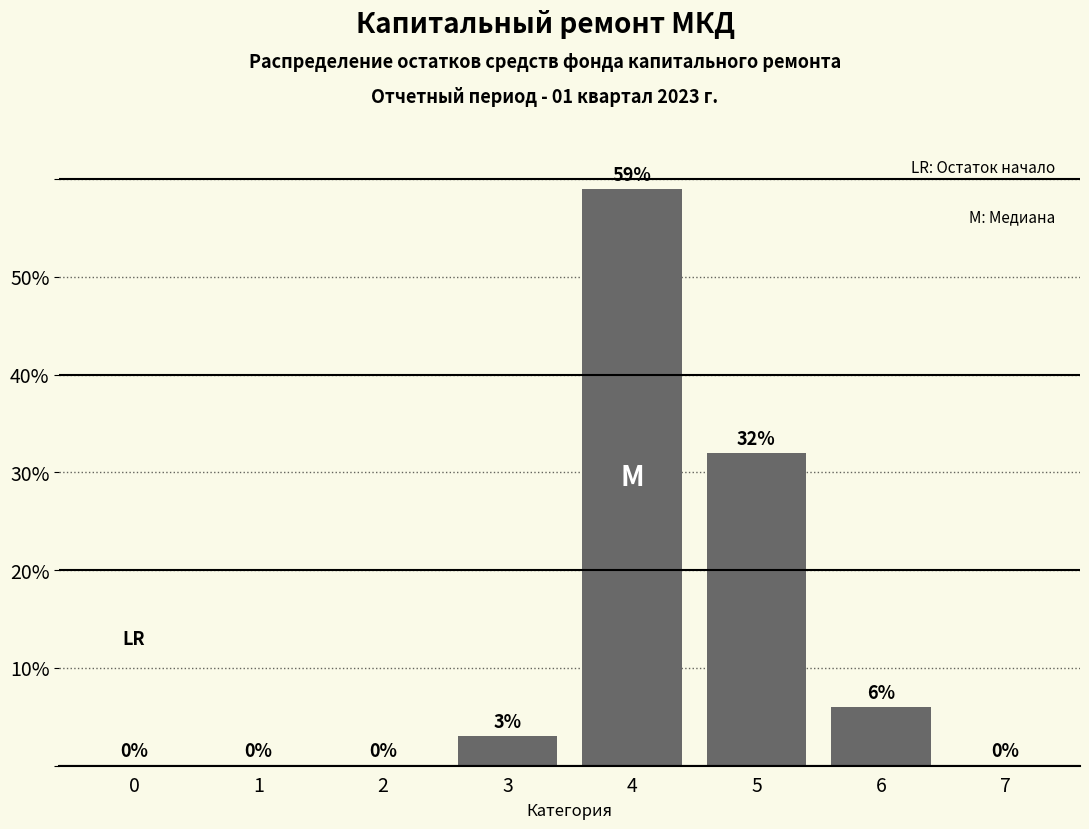

Reading left to right, list all the values displayed in this chart.

0=0	1=0	2=0	3=3	4=59	5=32	6=6	7=0